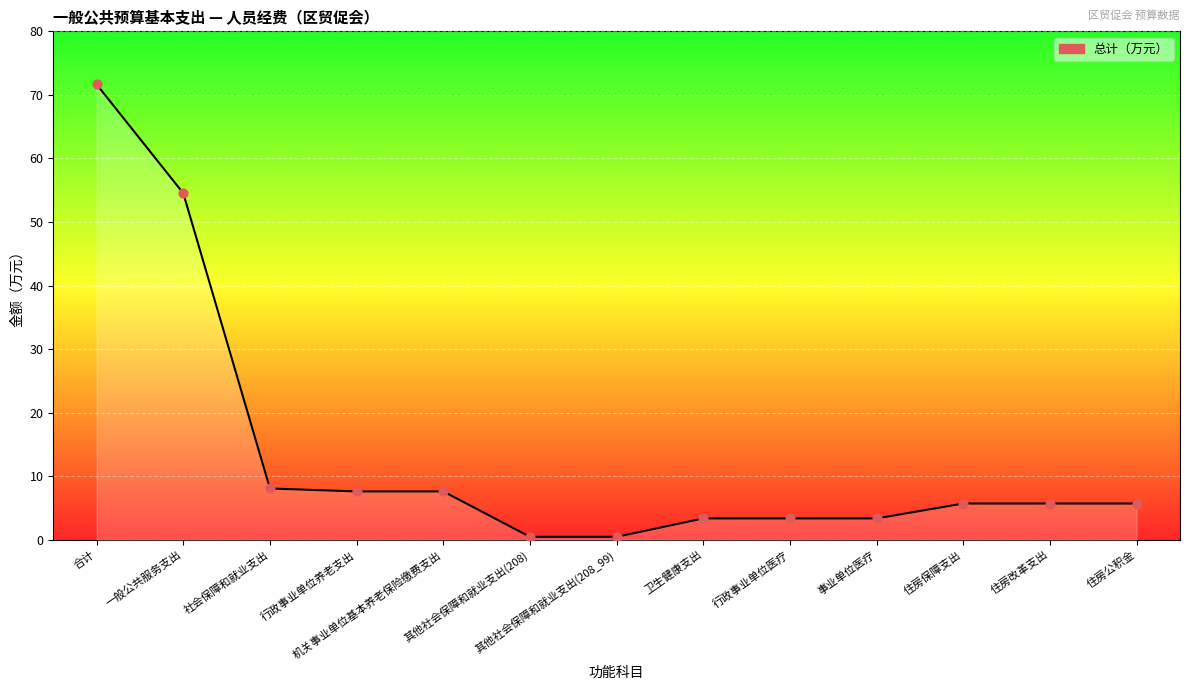

What is the change in value from 行政事业单位养老支出 to 其他社会保障和就业支出(208)?

-7.1